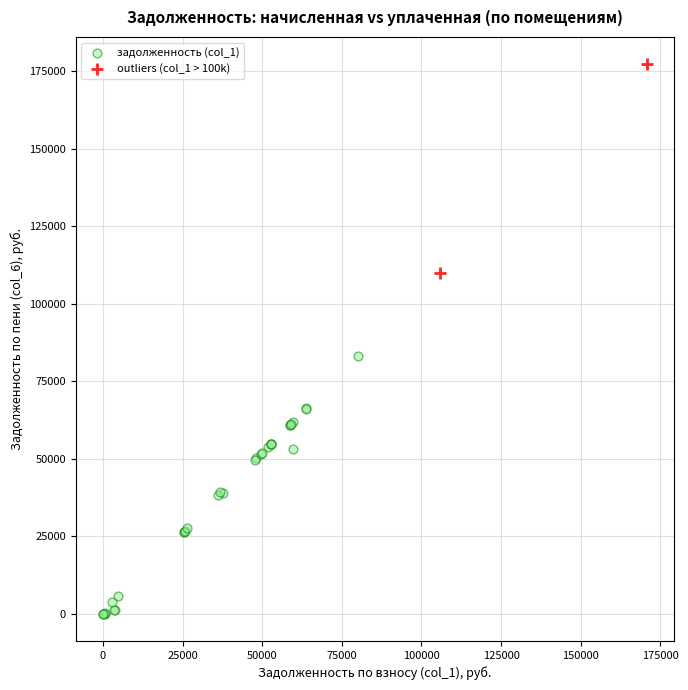

What are all the series names shown in the legend?

задолженность (col_1), outliers (col_1 > 100k)